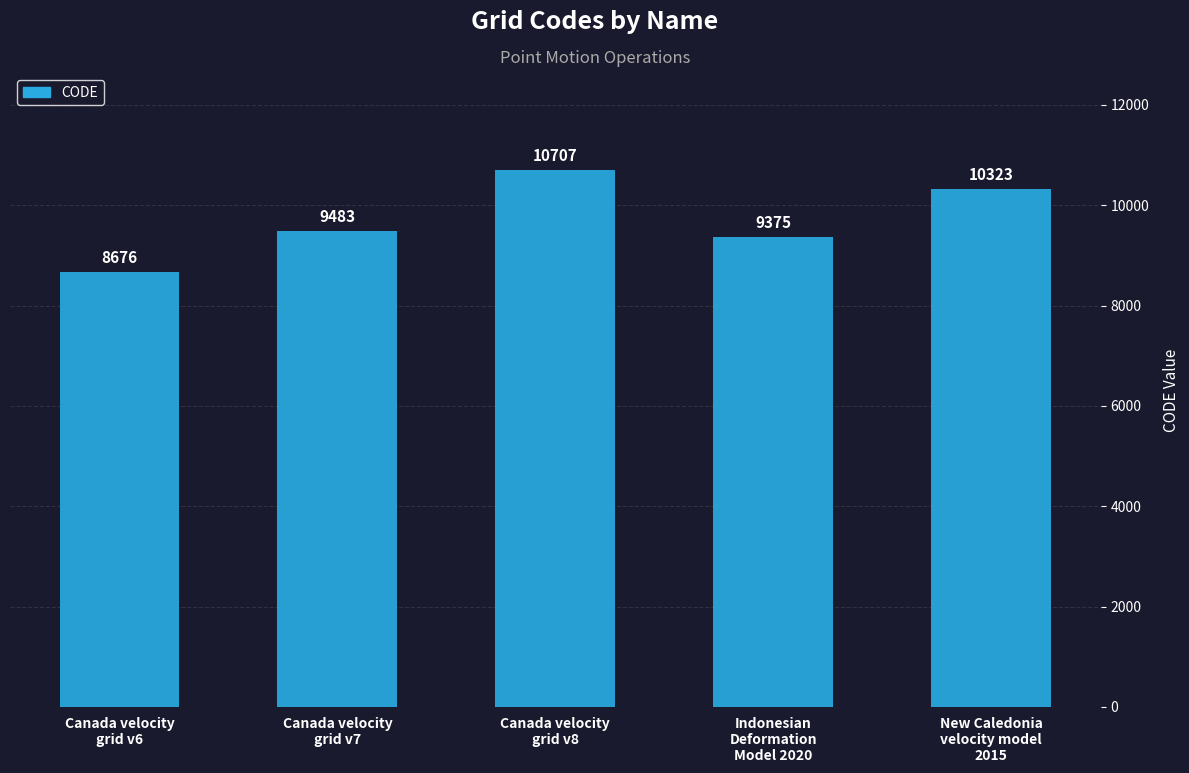

Count the number of data series in this chart.

1